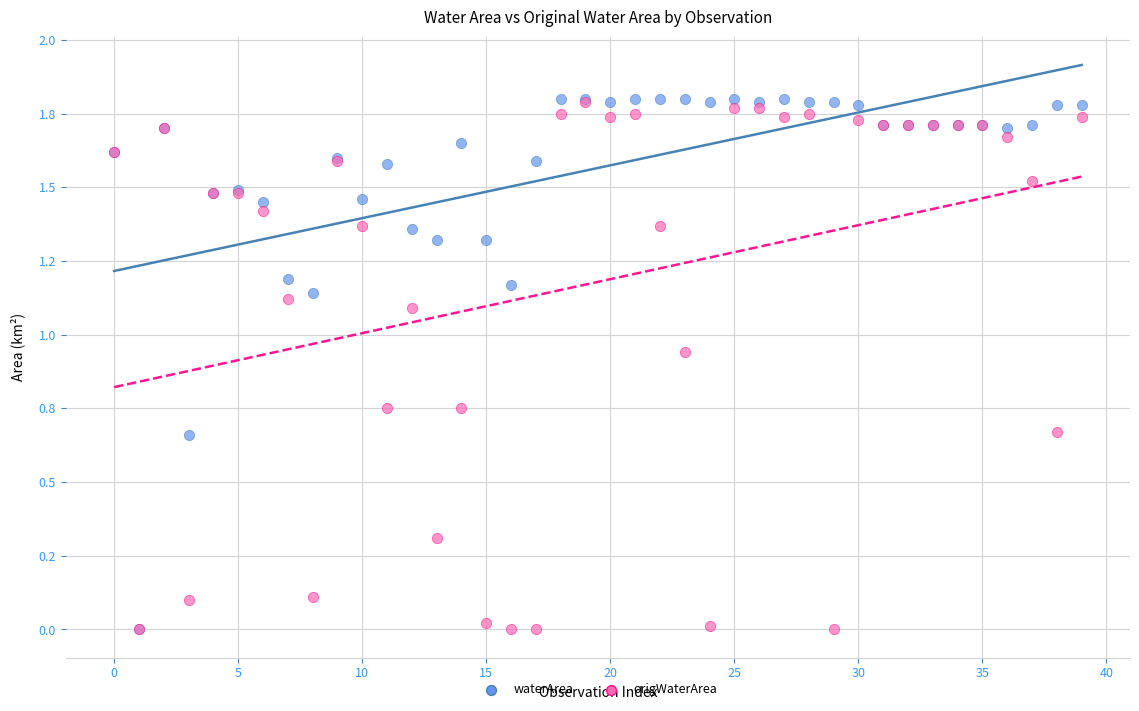

What are all the series names shown in the legend?

waterArea, origWaterArea